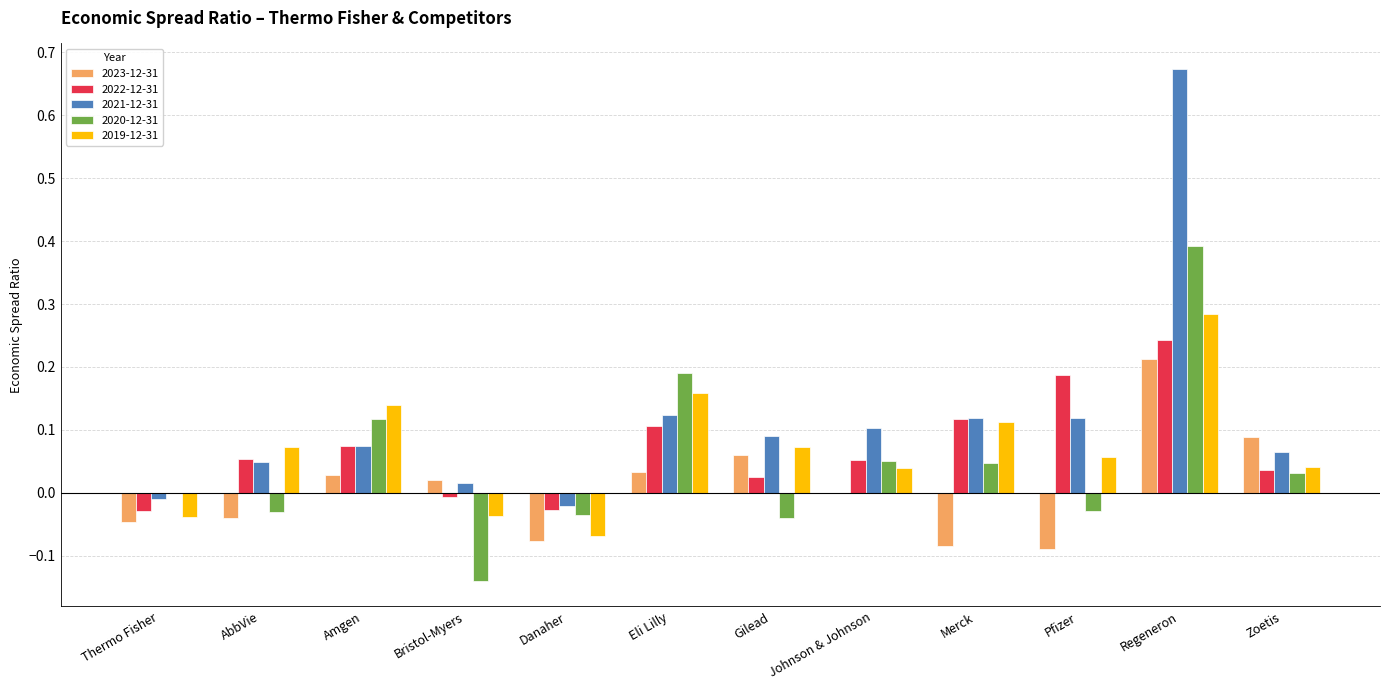

What are all the series names shown in the legend?

2023-12-31, 2022-12-31, 2021-12-31, 2020-12-31, 2019-12-31